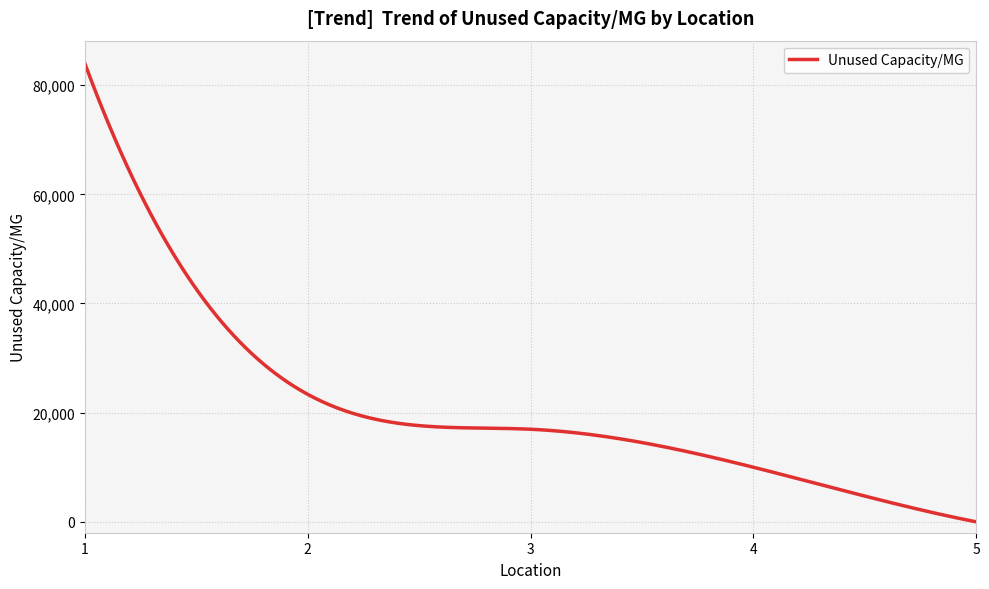

What is the difference between the maximum and second lowest values?

83842.5